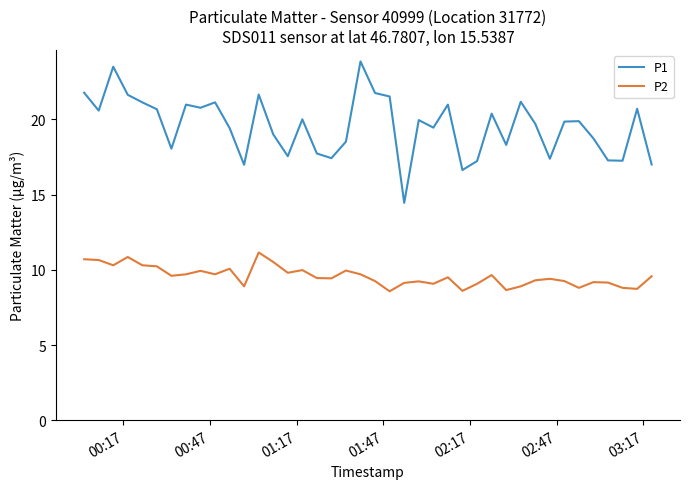

True or false: P1 and P2 intersect in this chart.

False